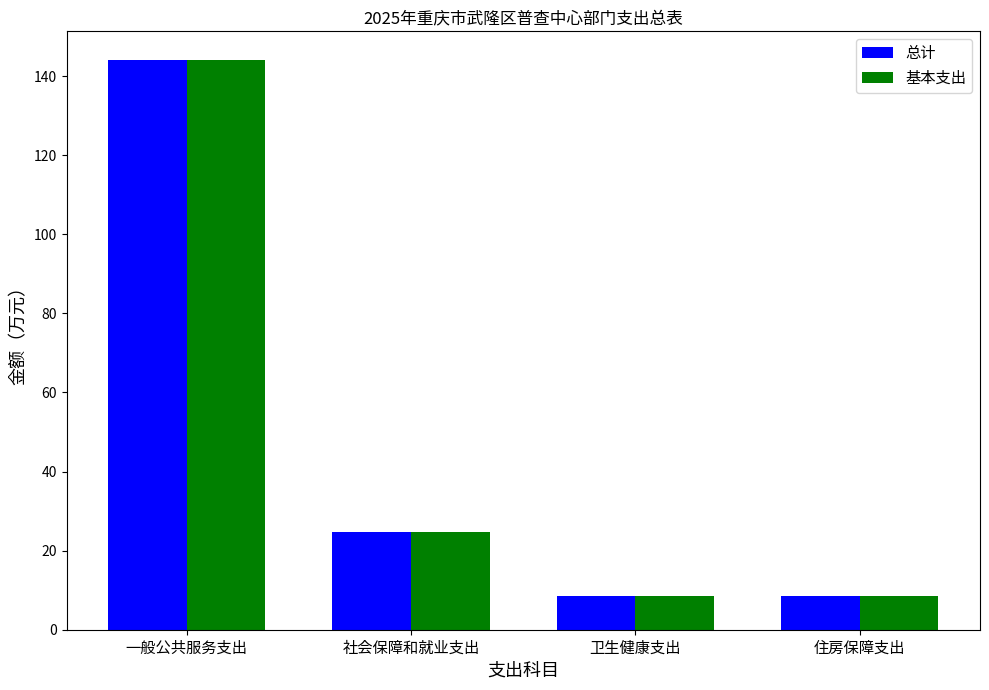

Is the value of 总计 at 一般公共服务支出 greater than the value of 基本支出 at 社会保障和就业支出?

Yes